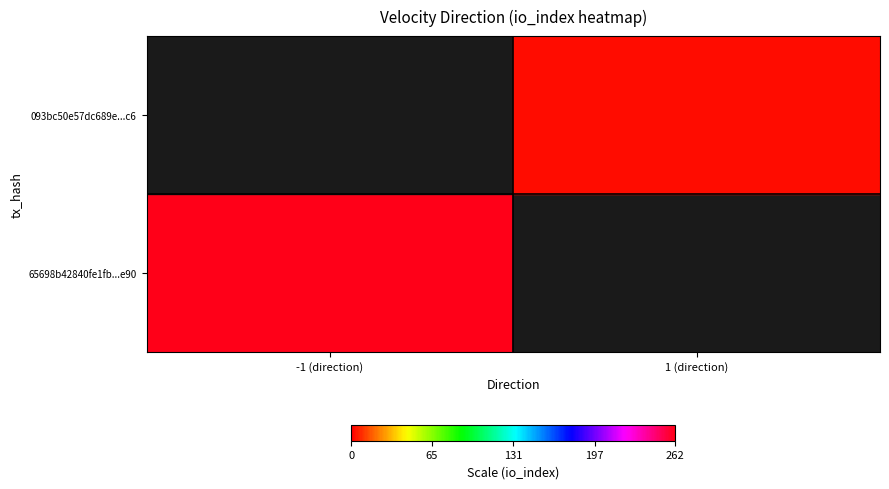

How many series are shown in this chart?

2